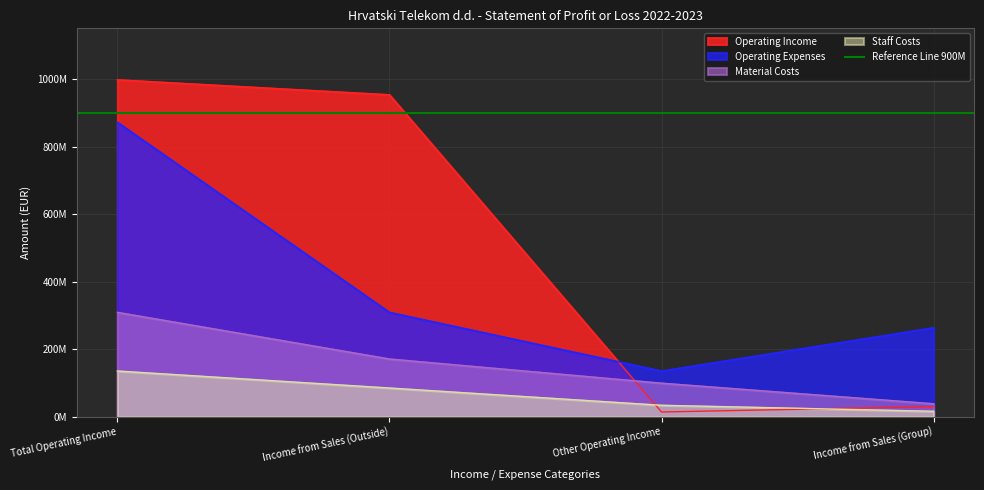

Reading left to right, transcribe all the data shown in this chart.

Operating Income: Total Operating Income=997667670	Income from Sales (Outside)=953386876	Other Operating Income=14163732	Income from Sales (Group)=30117062
Operating Expenses: Total Operating Income=872061796	Income from Sales (Outside)=309212339	Other Operating Income=135507849	Income from Sales (Group)=263702401
Material Costs: Total Operating Income=309212339	Income from Sales (Outside)=171137303	Other Operating Income=99529251	Income from Sales (Group)=38545785
Staff Costs: Total Operating Income=135507849	Income from Sales (Outside)=85186832	Other Operating Income=34057757	Income from Sales (Group)=16263260